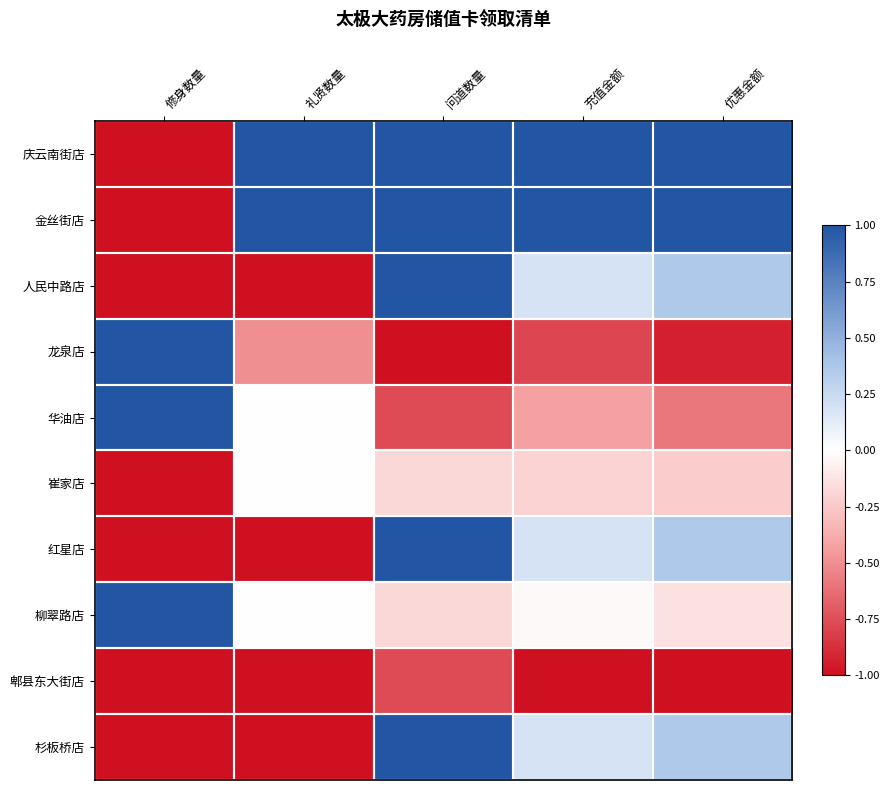

At which category is the sum across all series the highest?

问道数量